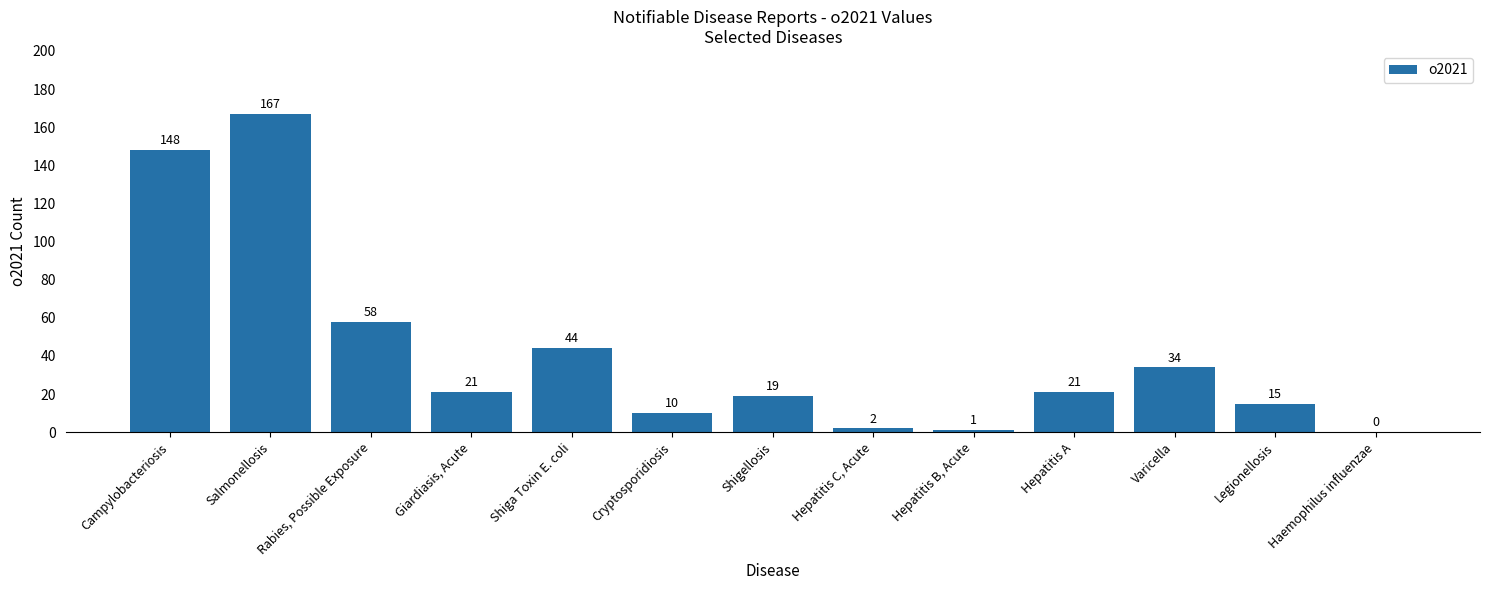

What is the maximum value shown in the chart?

167